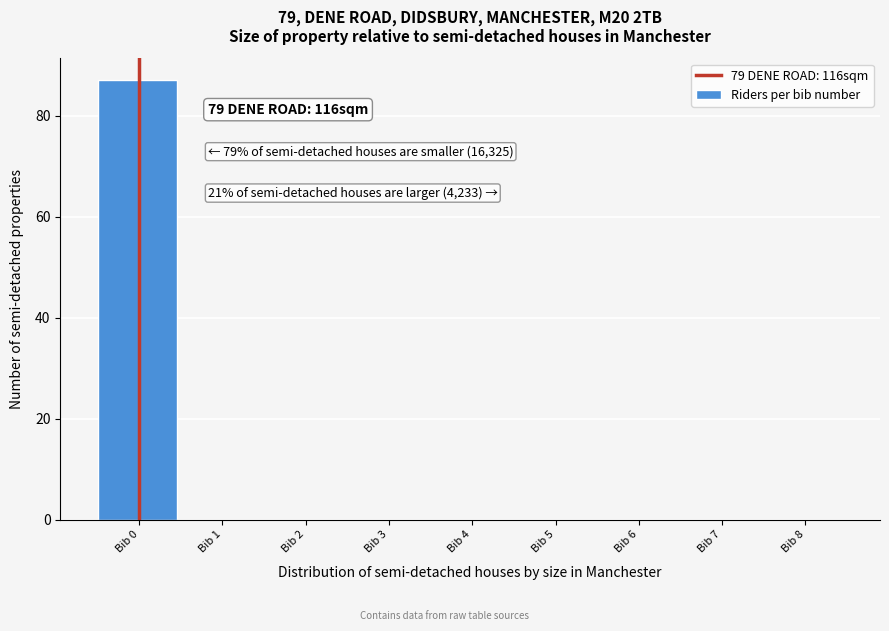

Reading right to left, list all the values displayed in this chart.

Bib 8=0	Bib 7=0	Bib 6=0	Bib 5=0	Bib 4=0	Bib 3=0	Bib 2=0	Bib 1=0	Bib 0=87